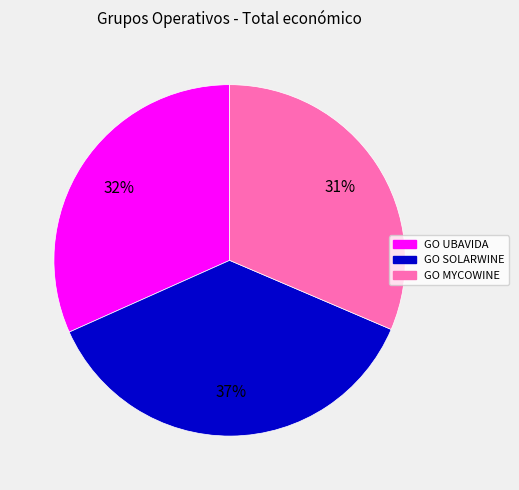

Is the sum of GO SOLARWINE and GO UBAVIDA greater than half?

Yes